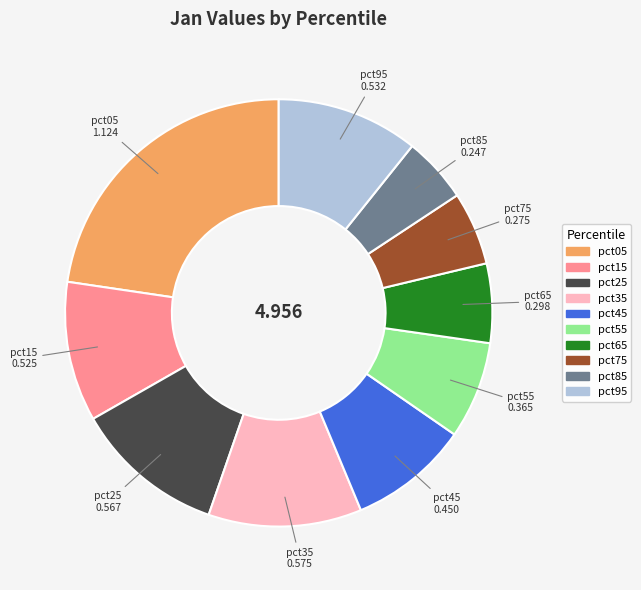

Is the sum of pct15 and pct55 greater than half?

No